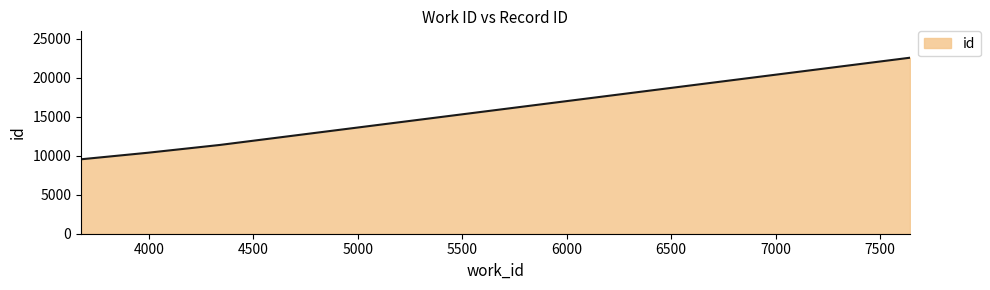

True or false: the data has more than 2 interior local peaks.

False